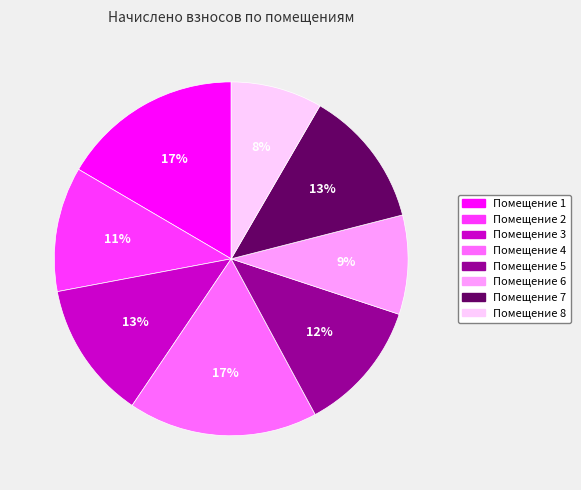

To the nearest percent, what is the average slice percentage?

12%